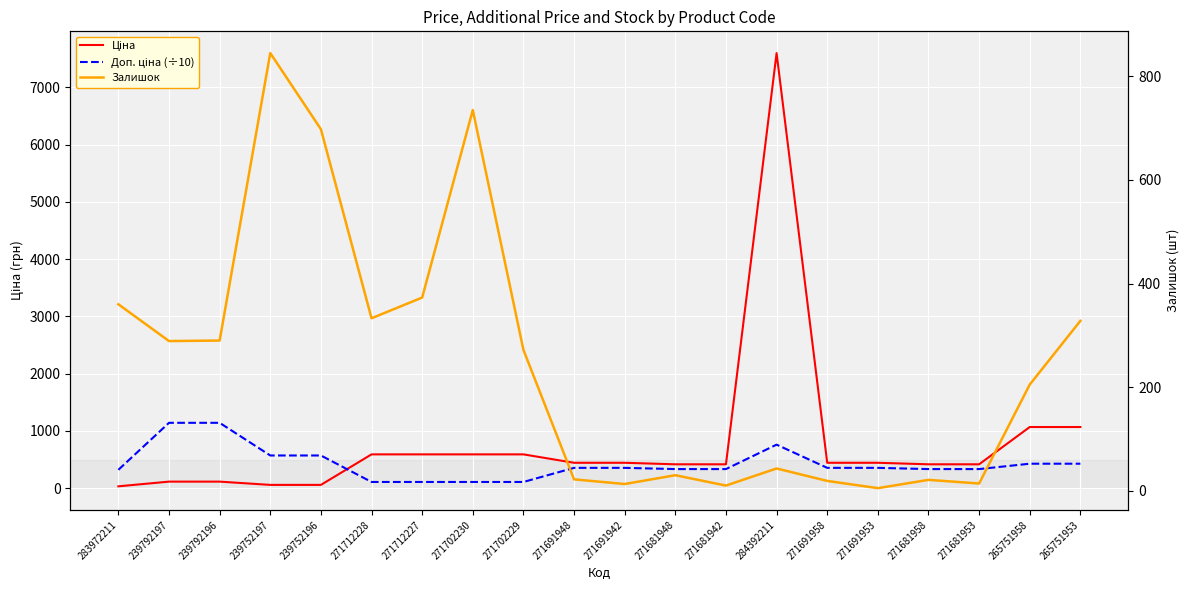

Is the value of Доп. ціна (÷10) at 239792196 greater than the value of Ціна at 271691958?

Yes